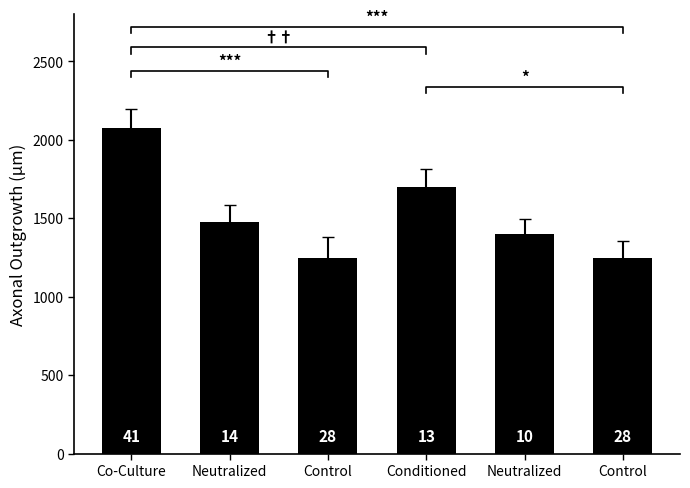

Where does the data first go above 1475?

Co-Culture